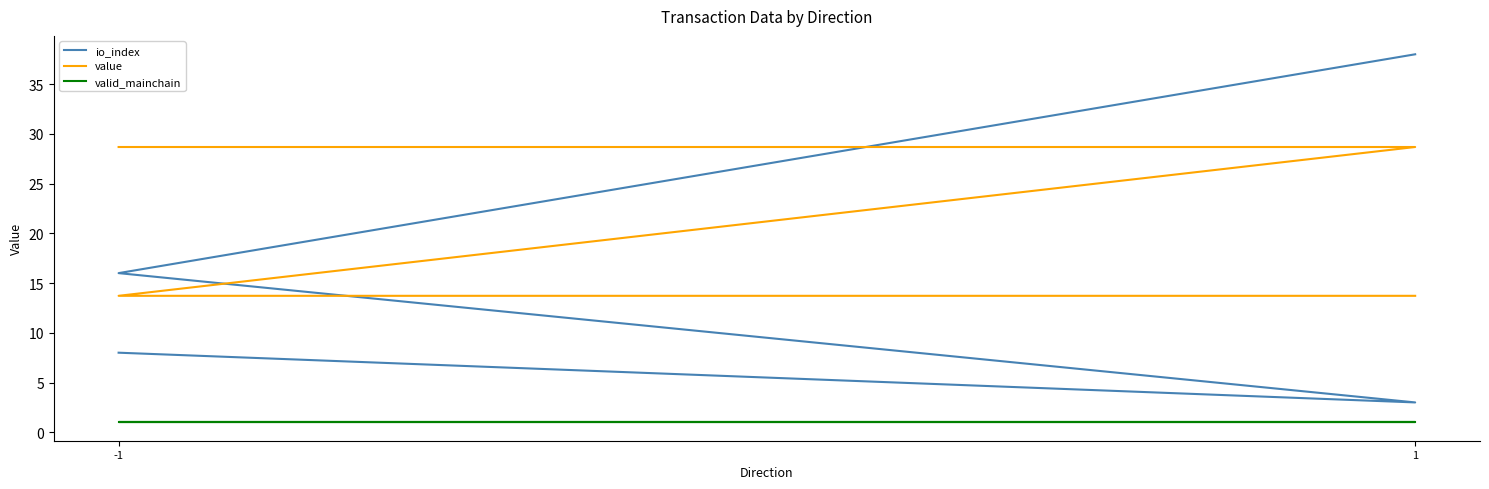

True or false: valid_mainchain has more than 1 interior local peaks.

False